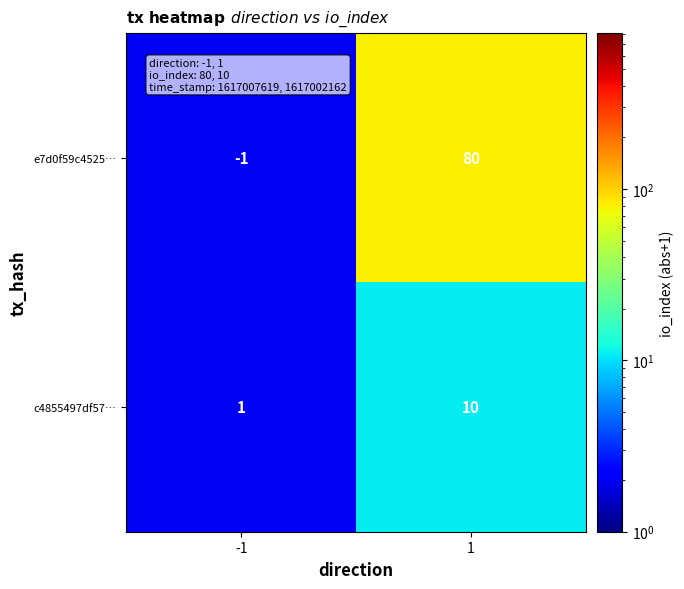

The c4855497df57… series shows 10 at 1. True or false?

True